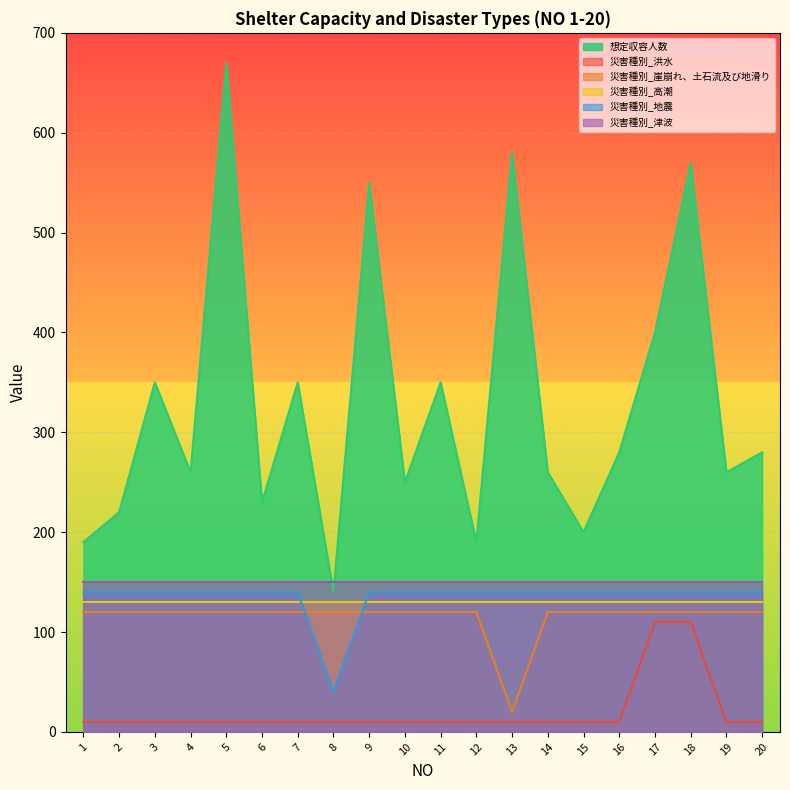

Does the chart display data point markers on the line(s)?

No